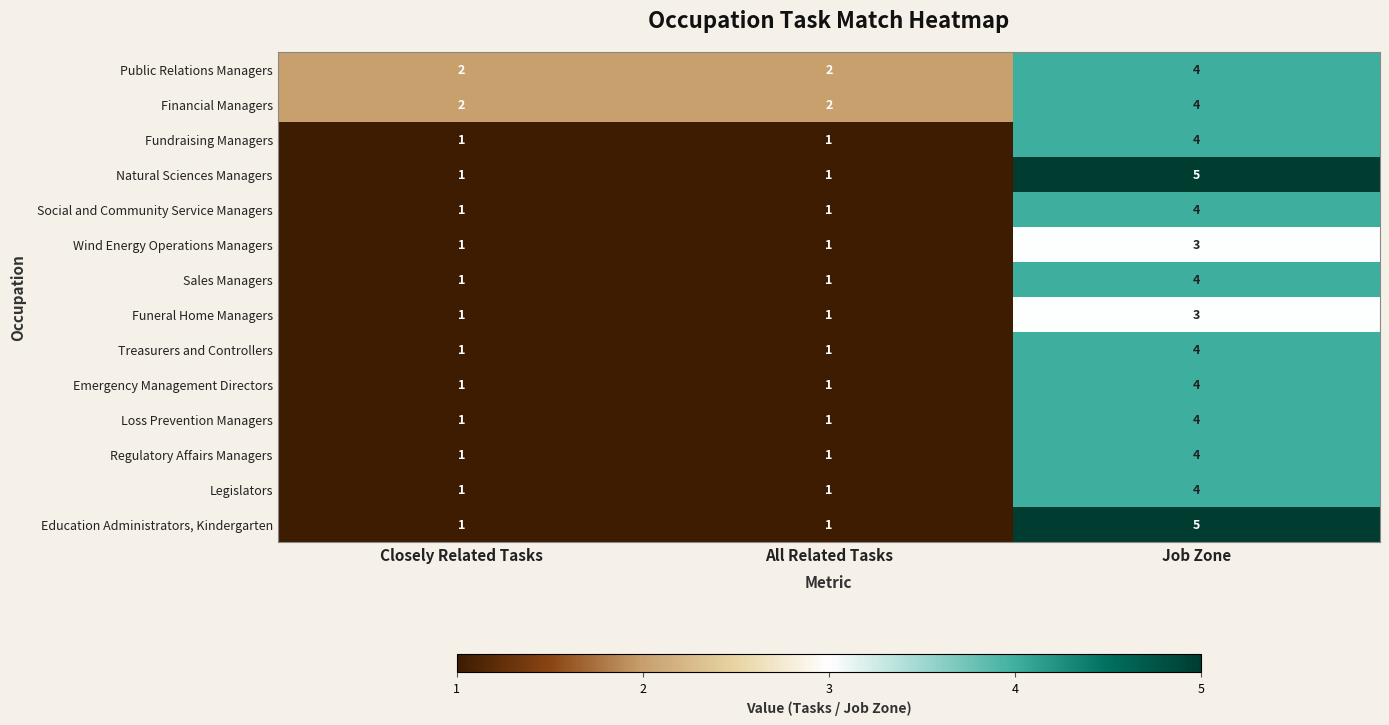

True or false: Natural Sciences Managers has a value of 1 at All Related Tasks.

True